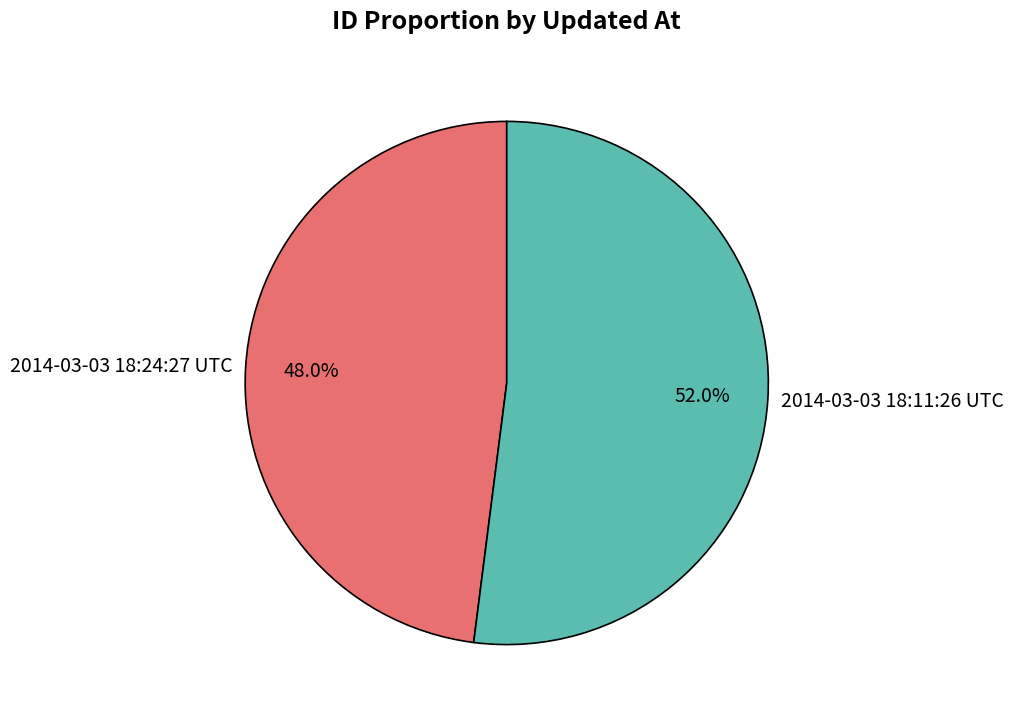

Is there a majority slice in this chart?

Yes